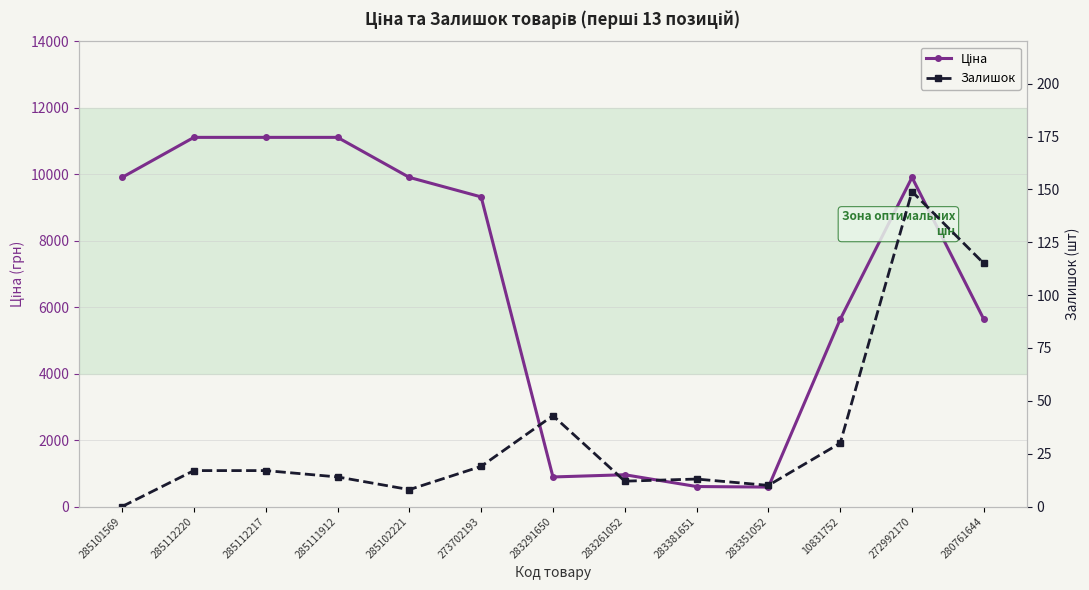

What is the spread (max minus min) of values at 285101569?

9908.5